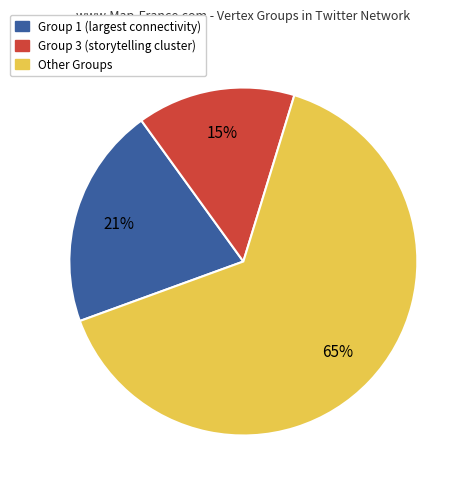

Is there a majority slice in this chart?

Yes